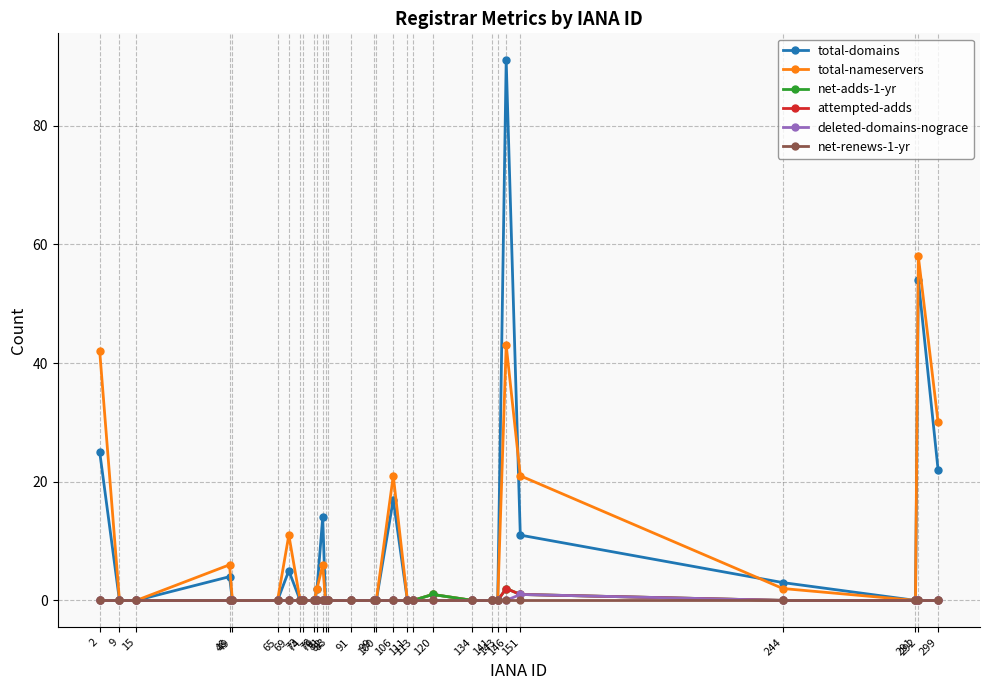

In attempted-adds, how many points are higher than both neighbors (excluding endpoints)?

1